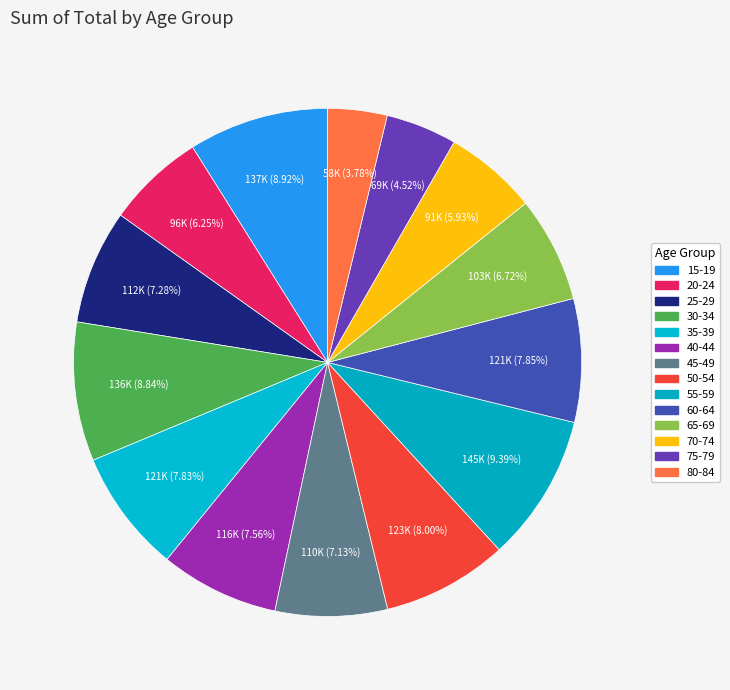

To the nearest percent, what portion does 45-49 represent?

7%